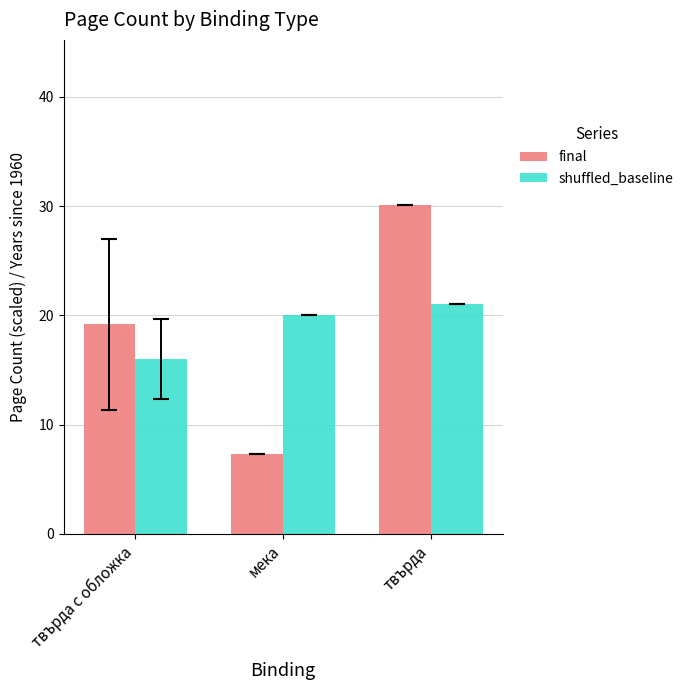

What is the sum of the shuffled_baseline values at твърда с обложка and твърда?

37.0